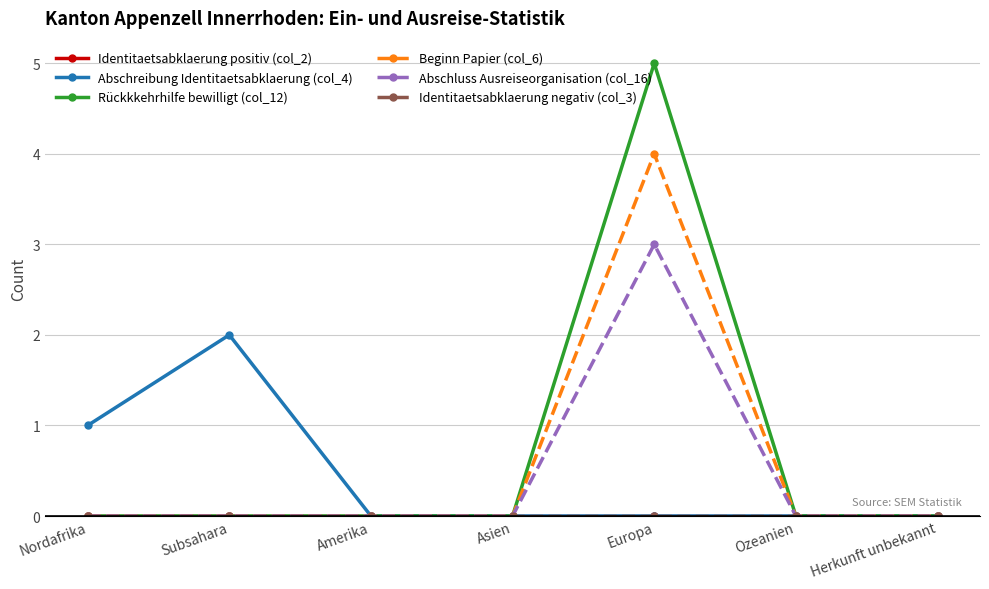

True or false: Abschreibung Identitaetsabklaerung (col_4) and Identitaetsabklaerung positiv (col_2) intersect in this chart.

False